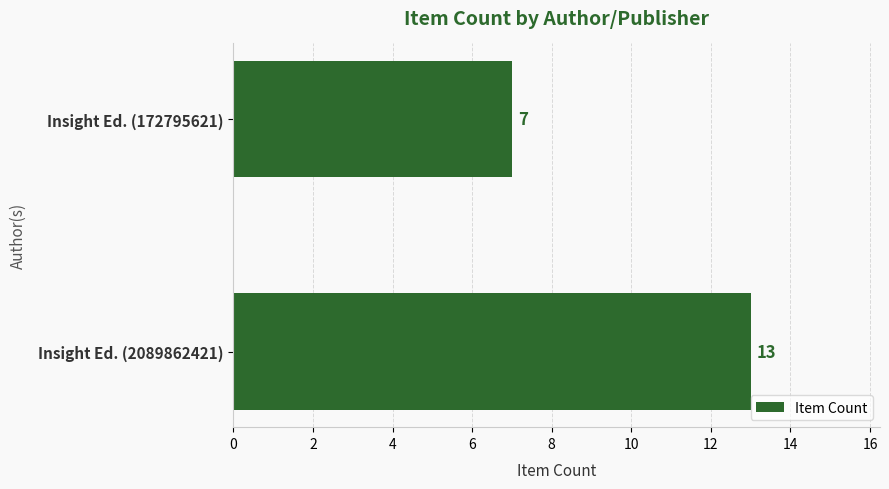

Count the number of data series in this chart.

1